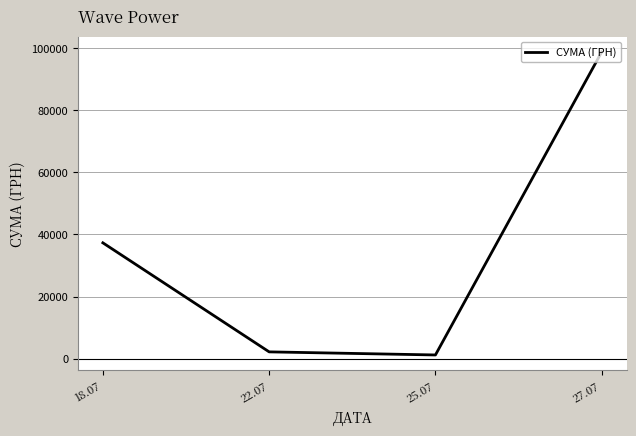

Reading left to right, transcribe all the data shown in this chart.

18.07=37309.0	22.07=2188.9	25.07=1193.0	27.07=98813.1